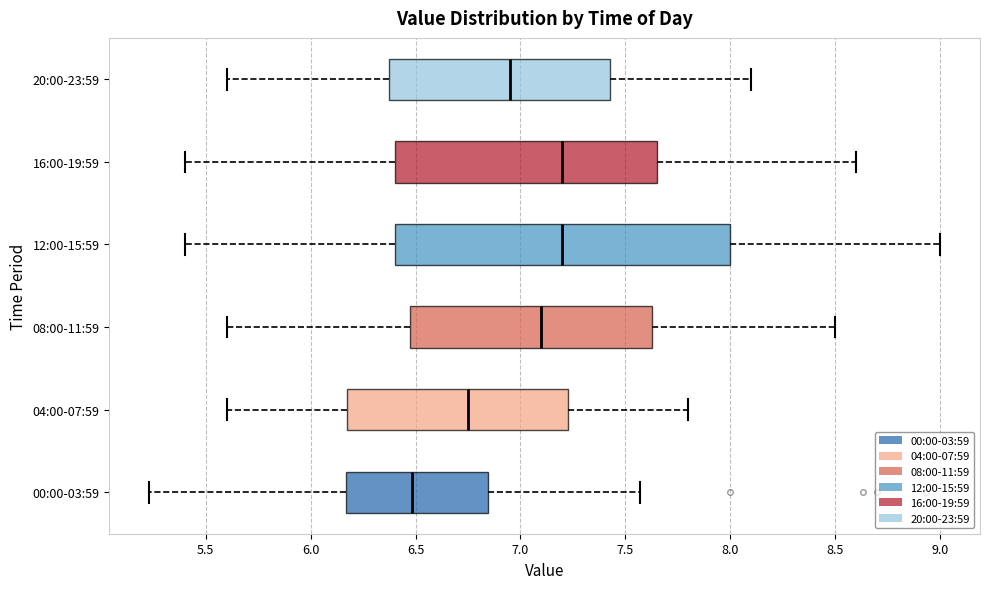

Comparing the boxes themselves (not the whiskers), which one is the widest?

12:00-15:59